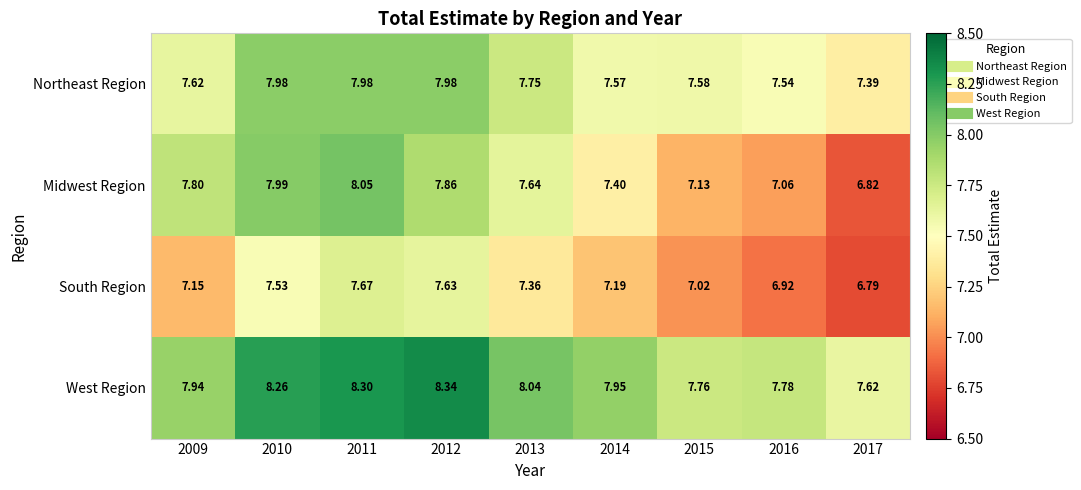

Which series has the largest total across all categories?

West Region